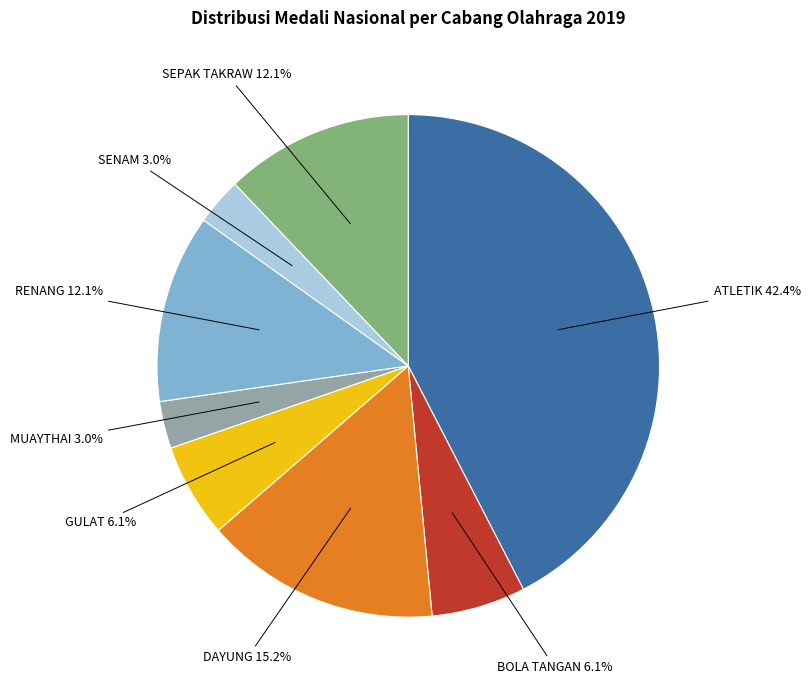

What percentage is NOT represented by DAYUNG?

84.8%